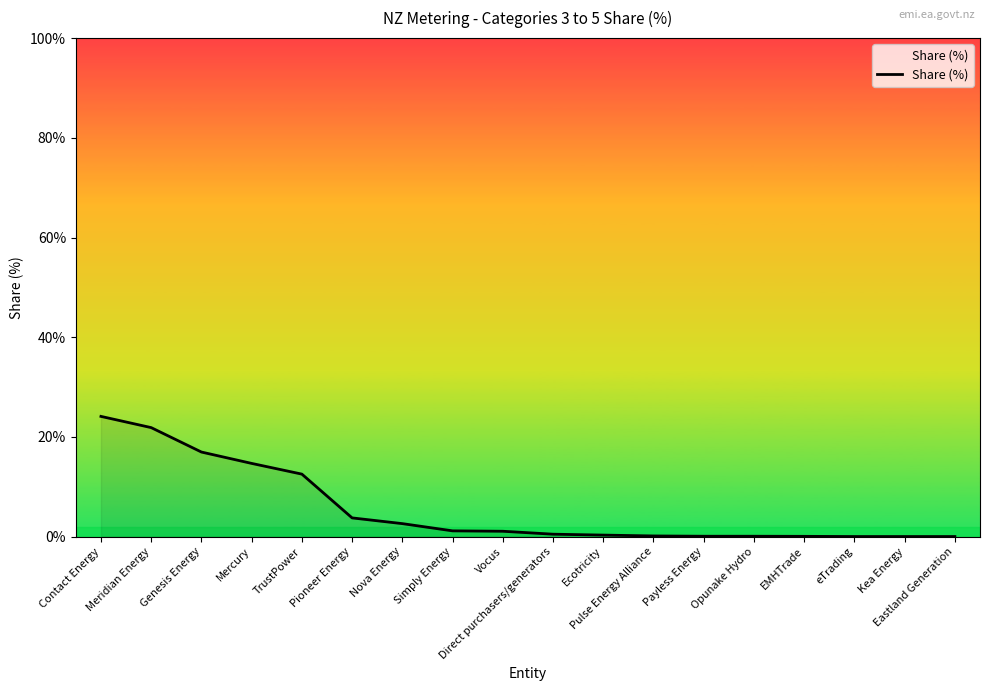

What position from the right is Pioneer Energy?

13